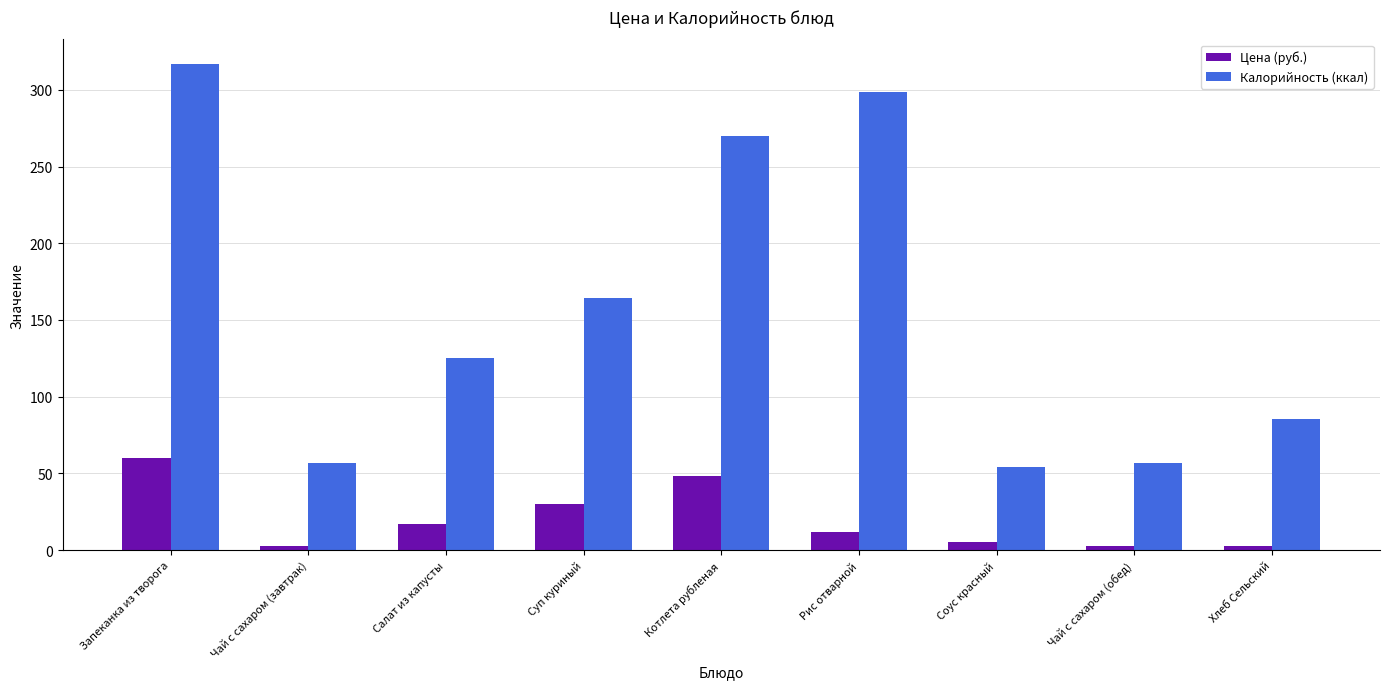

What position from the left is Чай с сахаром (обед)?

8